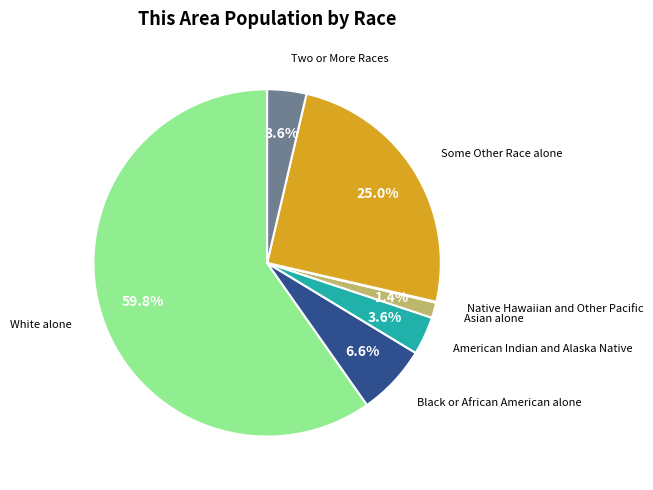

Is there any slice that represents more than half of the pie?

Yes